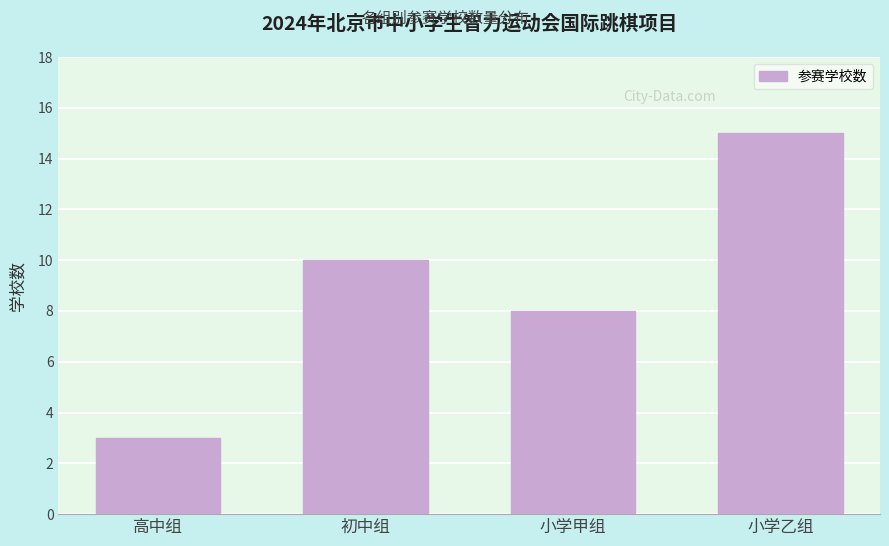

Reading right to left, transcribe all the data shown in this chart.

15	8	10	3